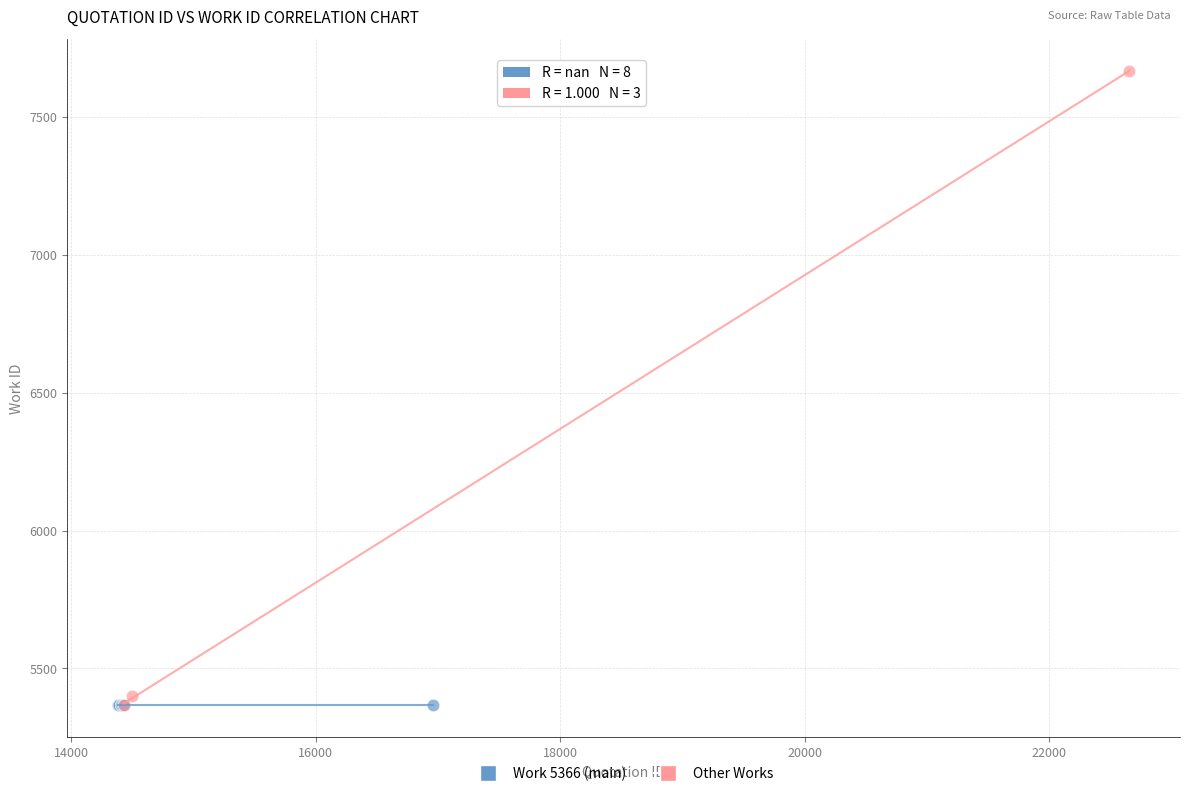

Which series reaches the maximum Y coordinate?

Other Works